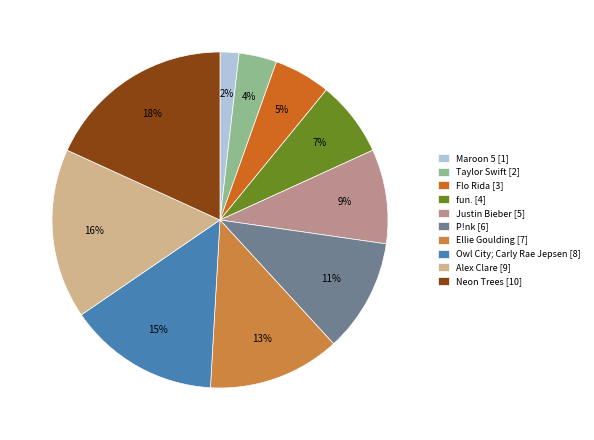

Rank the categories by value from highest to lowest.

Neon Trees, Alex Clare, Owl City; Carly Rae Jepsen, Ellie Goulding, P!nk, Justin Bieber, fun., Flo Rida, Taylor Swift, Maroon 5